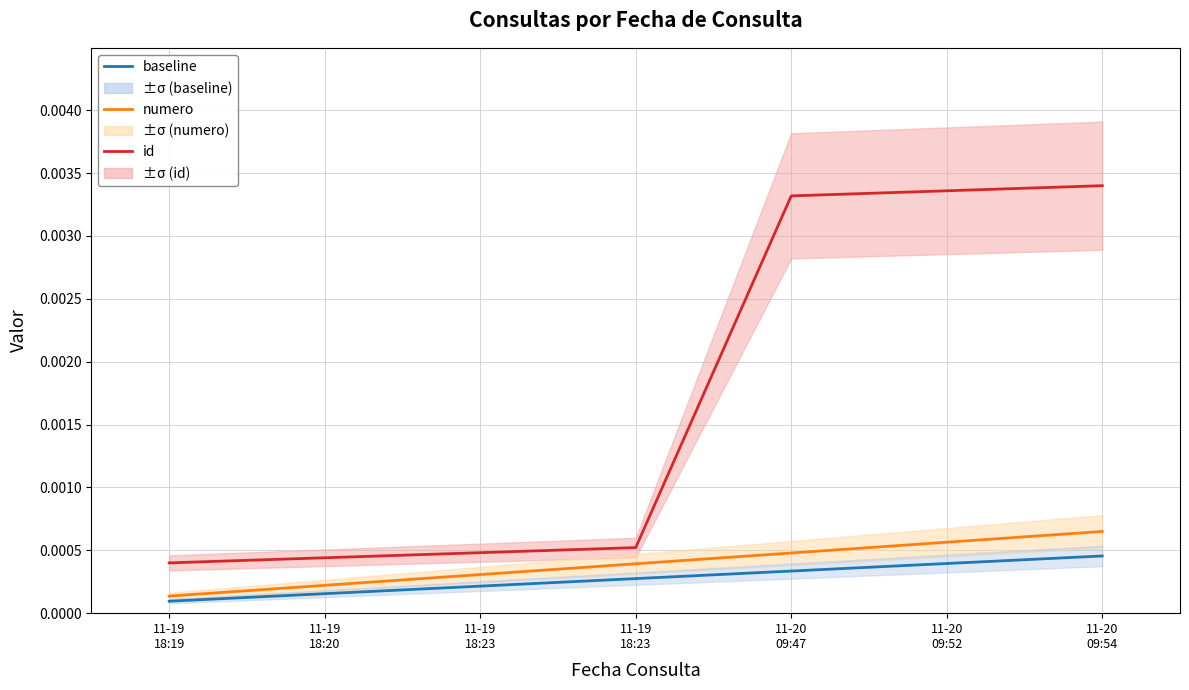

Is it true that id equals 0.0 at 11-19
18:23?

True